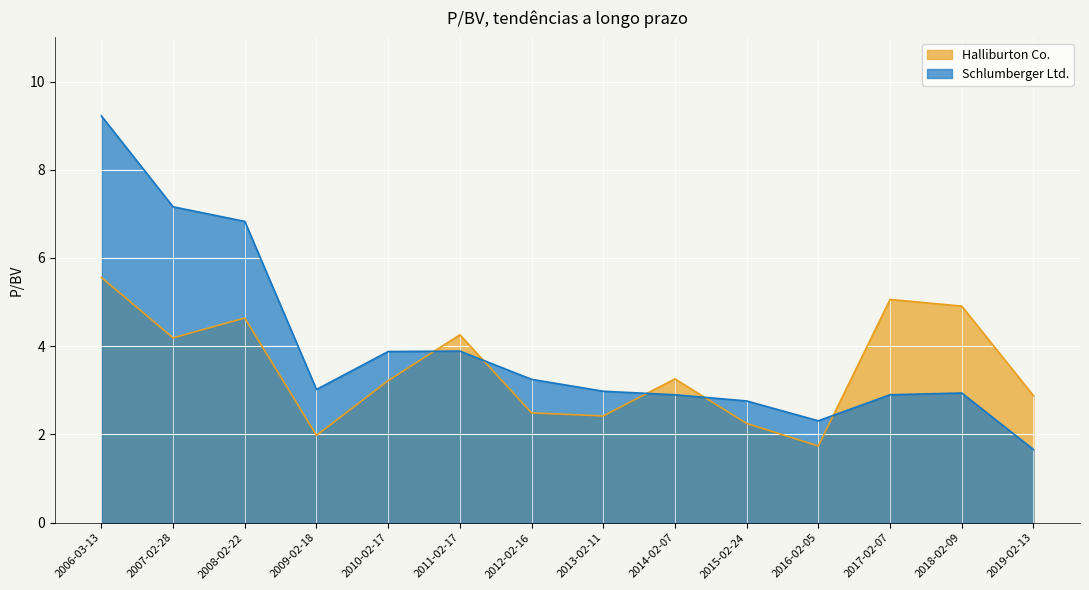

Is it true that Halliburton Co. equals 7.1 at 2011-02-17?

False